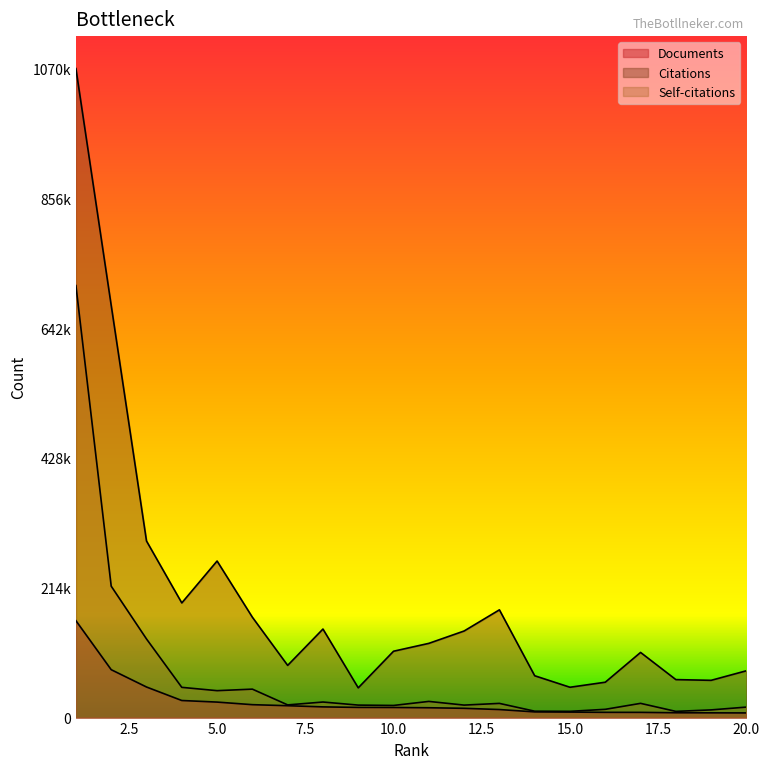

Reading left to right, transcribe all the data shown in this chart.

Documents: 159891	79031	50465	28178	25568	21306	19594	17660	16788	16658	16217	15303	13261	9395	9077	8657	8597	7963	7820	7691
Citations: 1070976	680115	291393	189208	258342	165625	86129	146106	49065	109481	122479	142879	177802	69029	50046	58366	107510	62675	61480	77269
Self-citations: 712857	216828	129731	49889	44418	46939	20920	25667	20602	20017	26683	20606	23417	10535	10298	13633	23472	10220	12690	17307